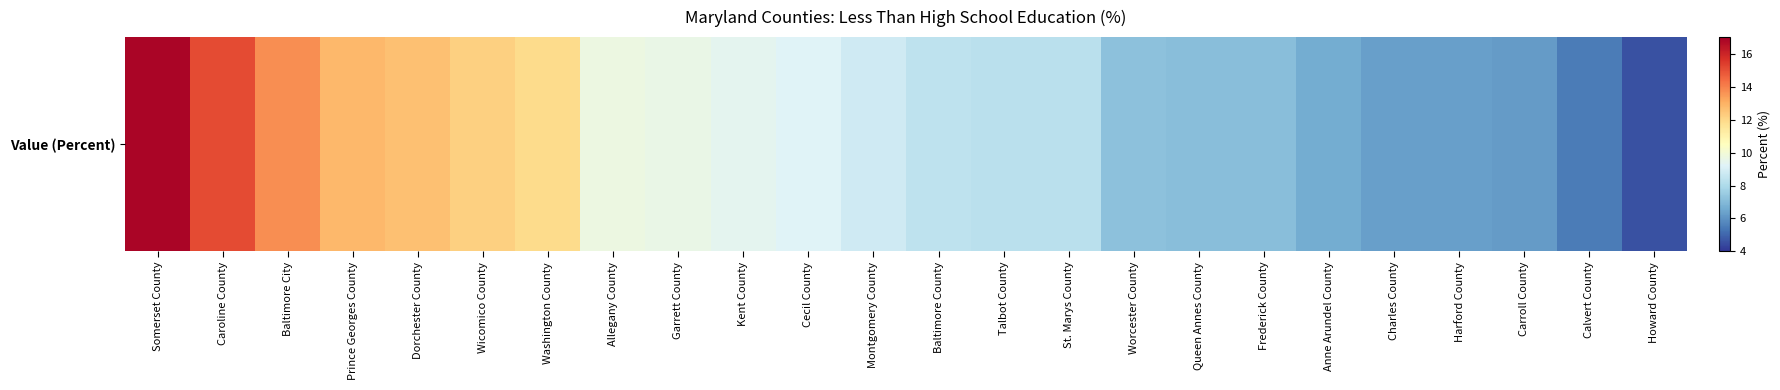

Count the number of values greater than 8.

15